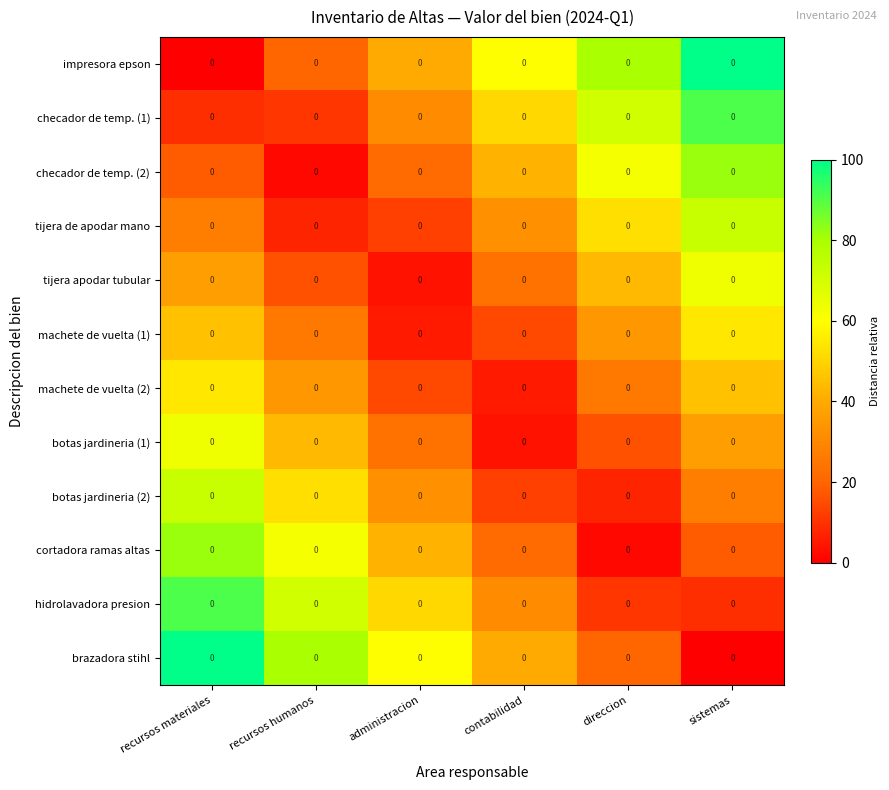

Count the number of data series in this chart.

12